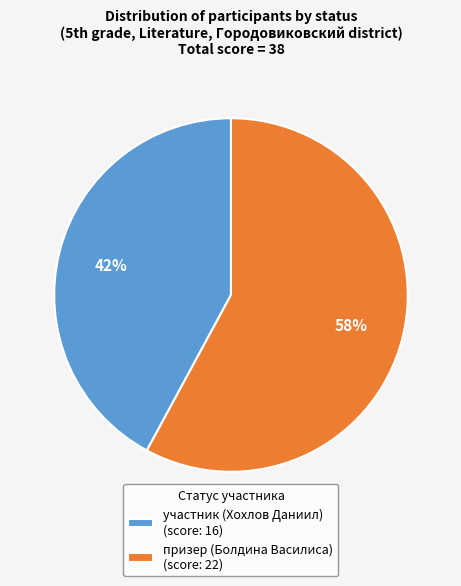

True or false: участник (Хохлов Даниил) accounts for 31% of the total.

False